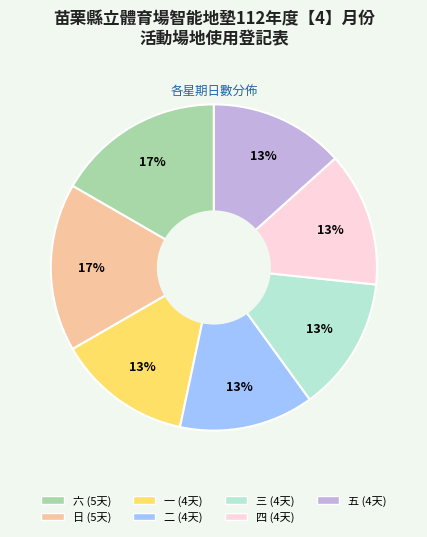

Does 四 represent more than half of the total?

No